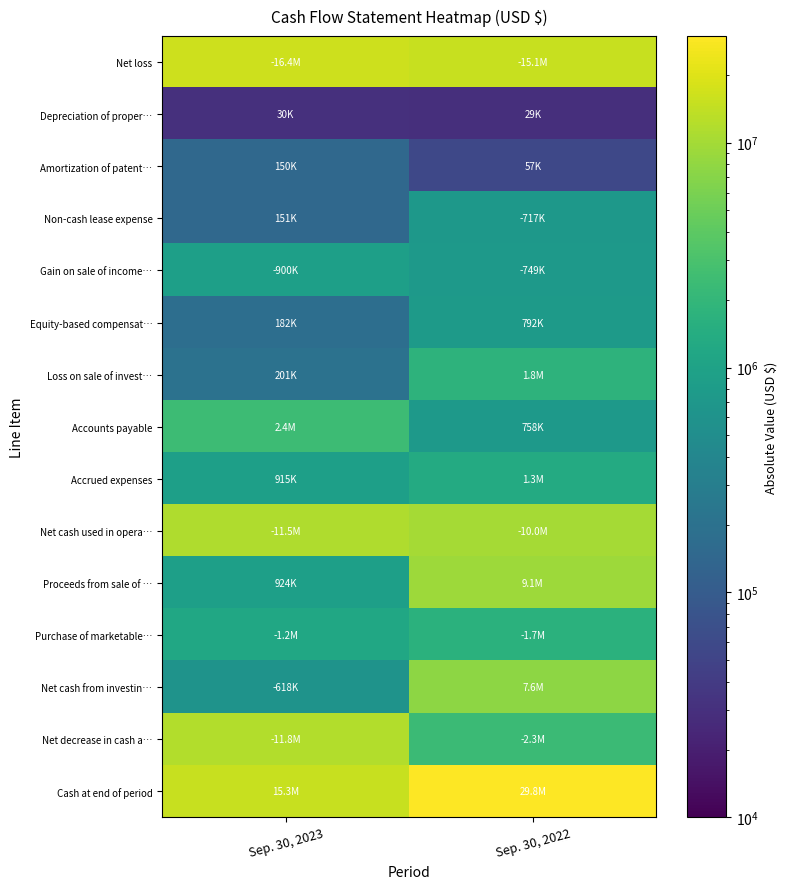

Which series has the largest total across all categories?

Cash at end of period